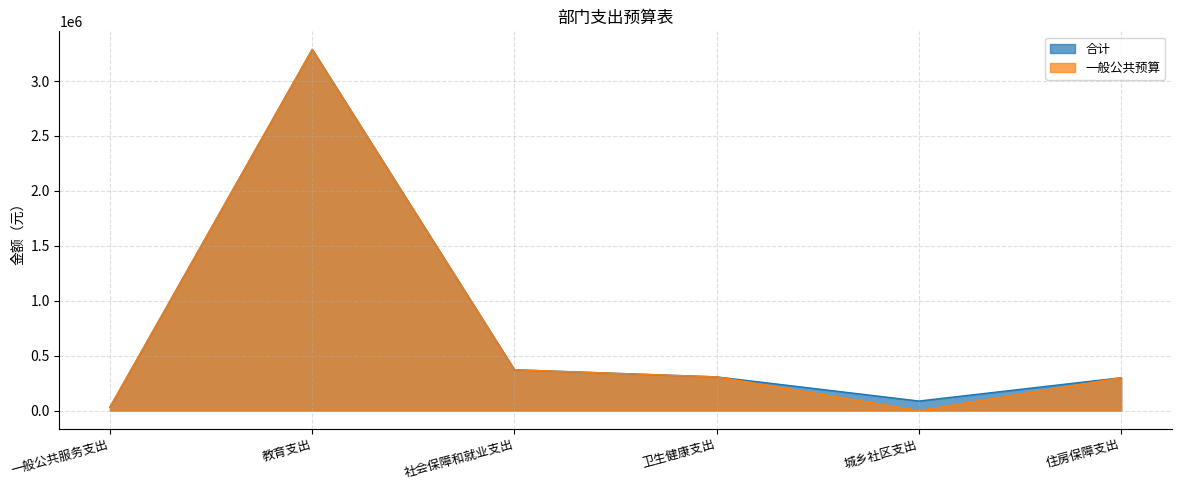

What is the label of the 2nd point from the left?

教育支出